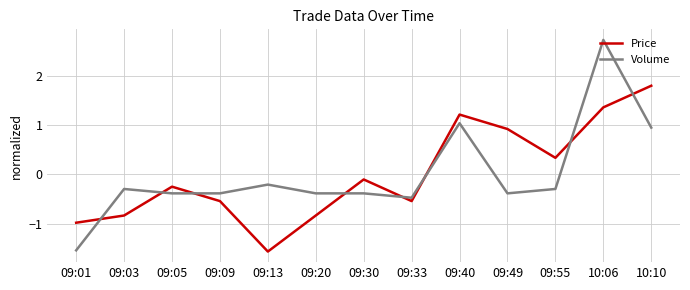

Is it true that Price equals 2.3 at 10:06?

False